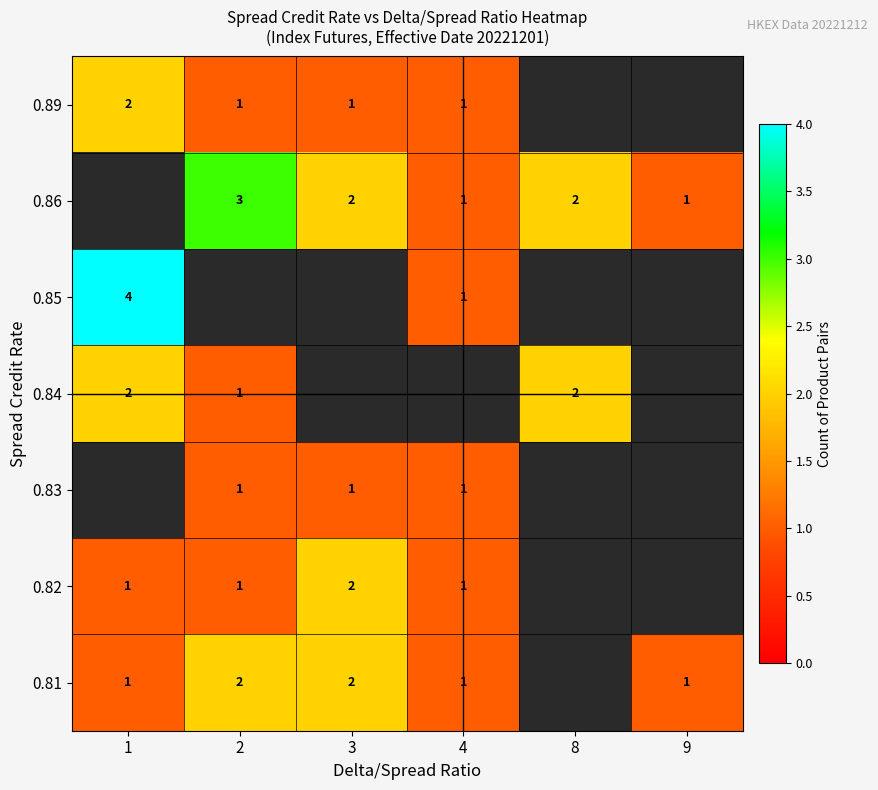

What is the sum of the 0.89 values at 2 and 1?

3